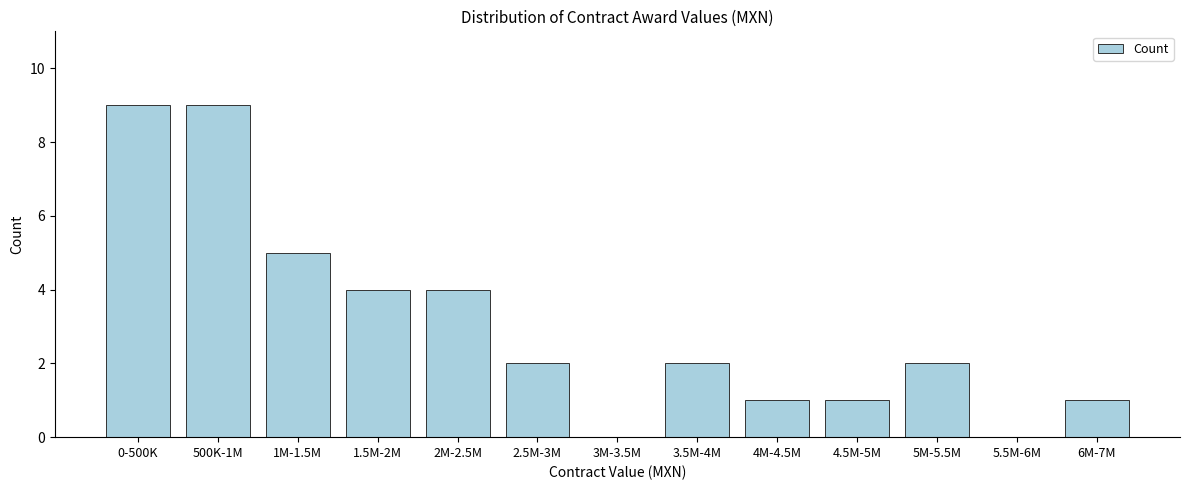

Reading left to right, transcribe all the data shown in this chart.

0-500K=9	500K-1M=9	1M-1.5M=5	1.5M-2M=4	2M-2.5M=4	2.5M-3M=2	3M-3.5M=0	3.5M-4M=2	4M-4.5M=1	4.5M-5M=1	5M-5.5M=2	5.5M-6M=0	6M-7M=1